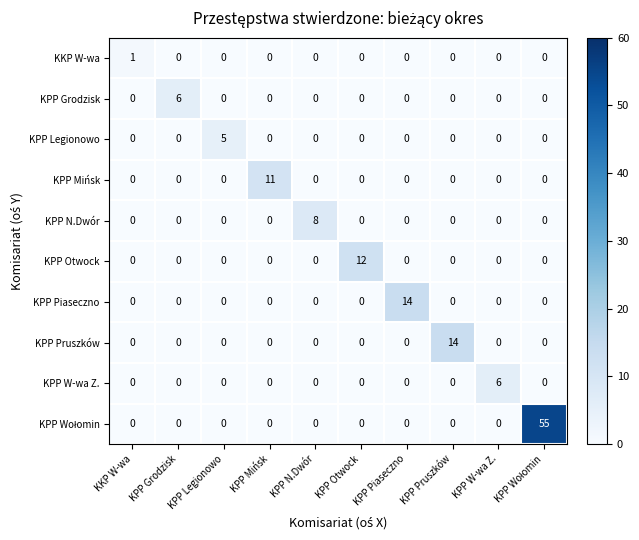

Between KKP W-wa and KPP Legionowo, which series saw the biggest shift?

KPP Legionowo